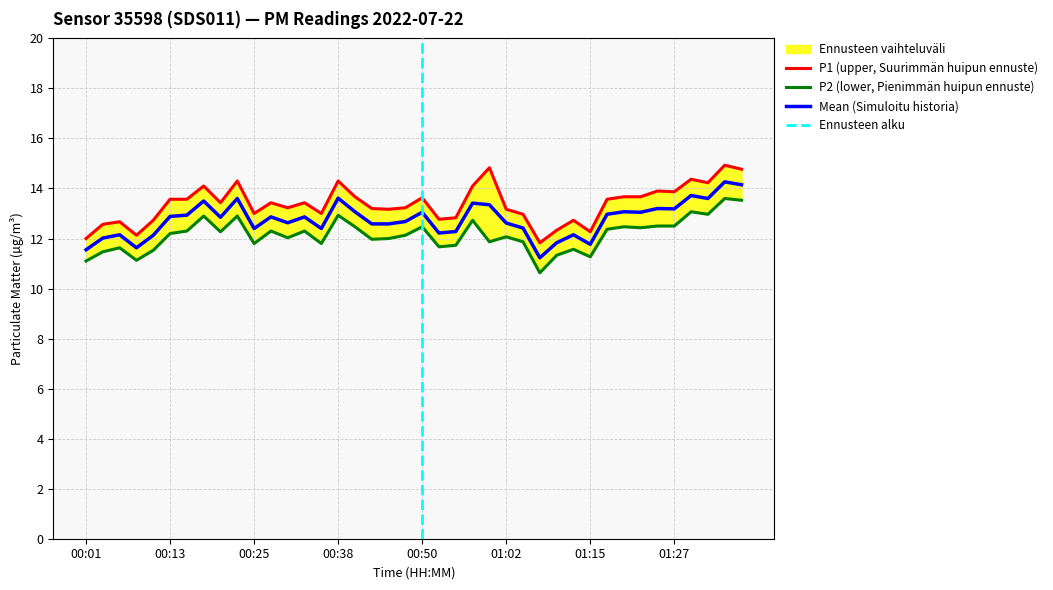

True or false: P1 and P2 intersect in this chart.

False